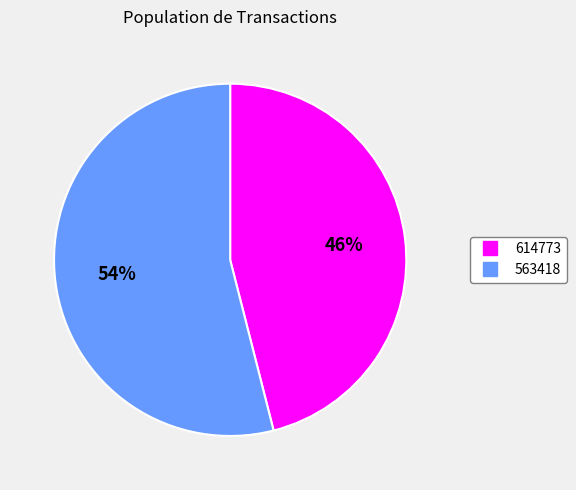

Does any single category account for the majority?

Yes